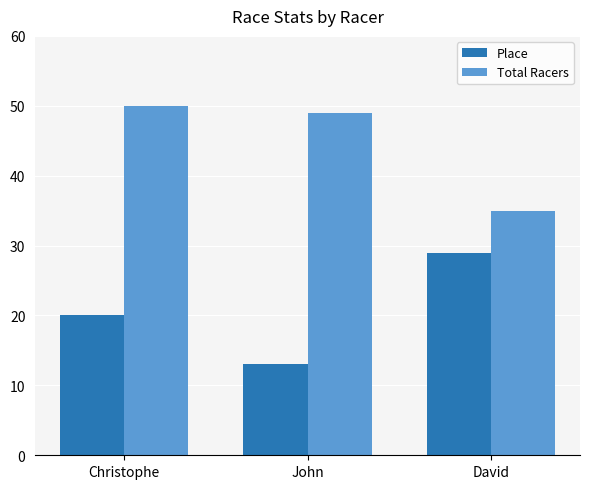

Between Christophe and John, which series saw the biggest shift?

Place